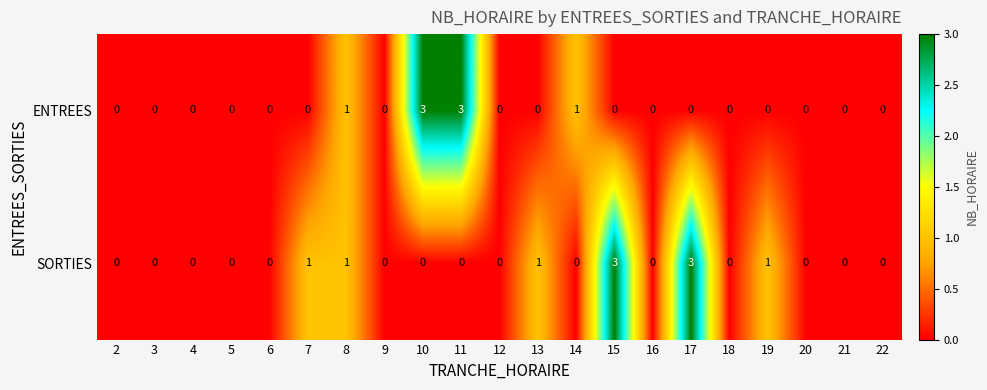

Count the SORTIES values in the range 0 to 1.

19